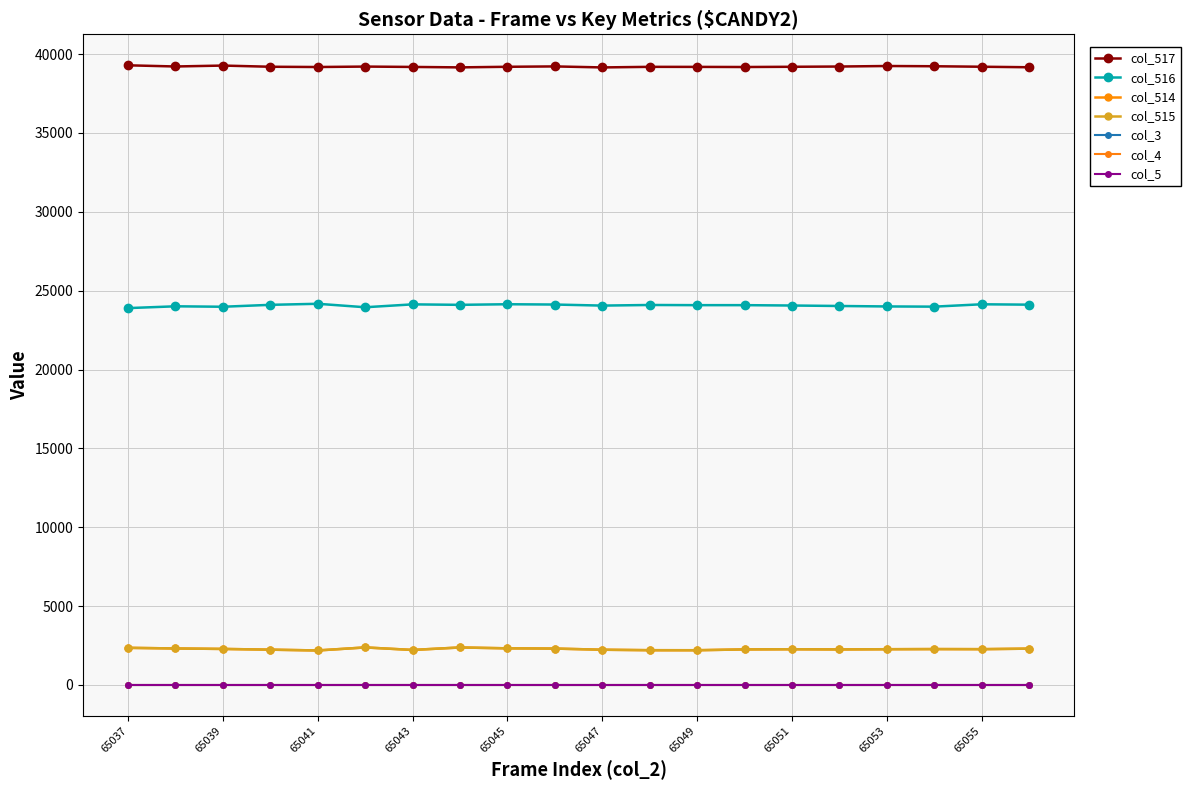

Is this an area chart (filled region under the line)?

No